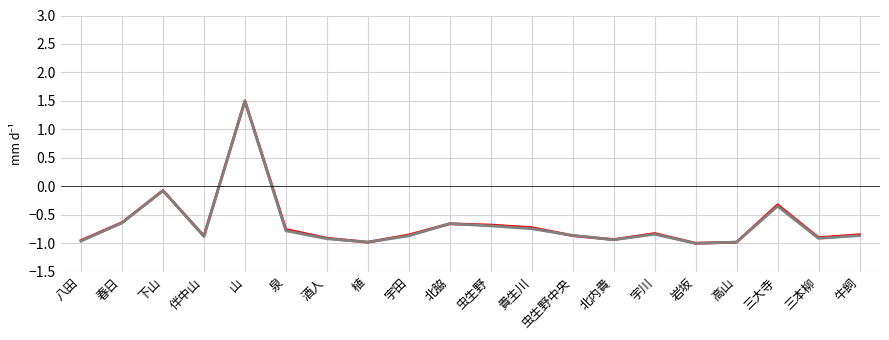

What position from the right is 虫生野?

10